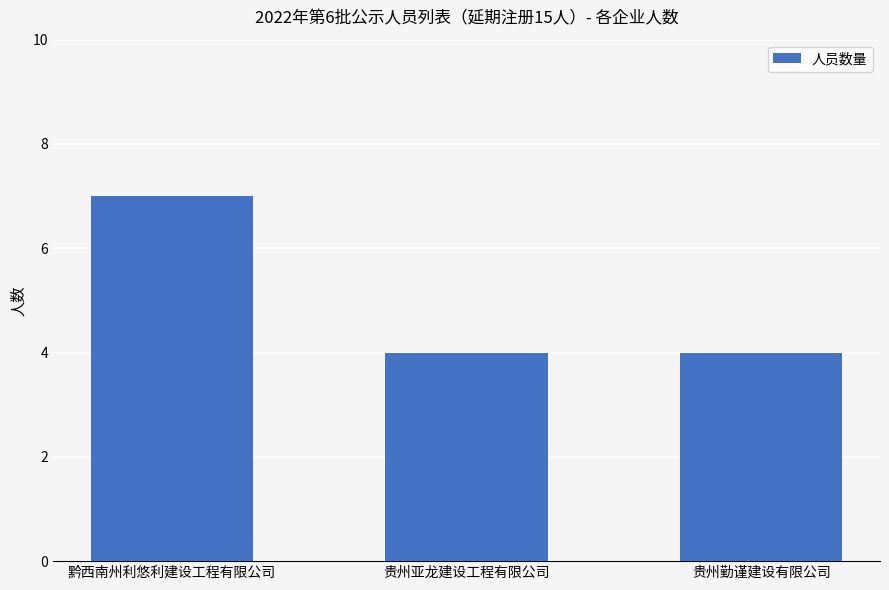

Reading left to right, what are all the values shown in this chart?

7	4	4